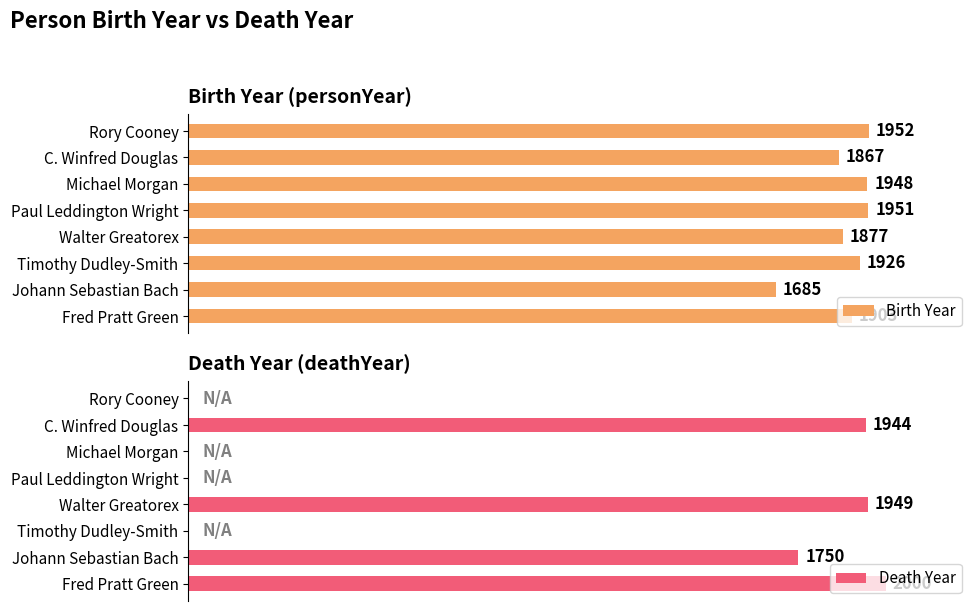

What is the value of the Birth Year bar at the 4th from the left?

1877